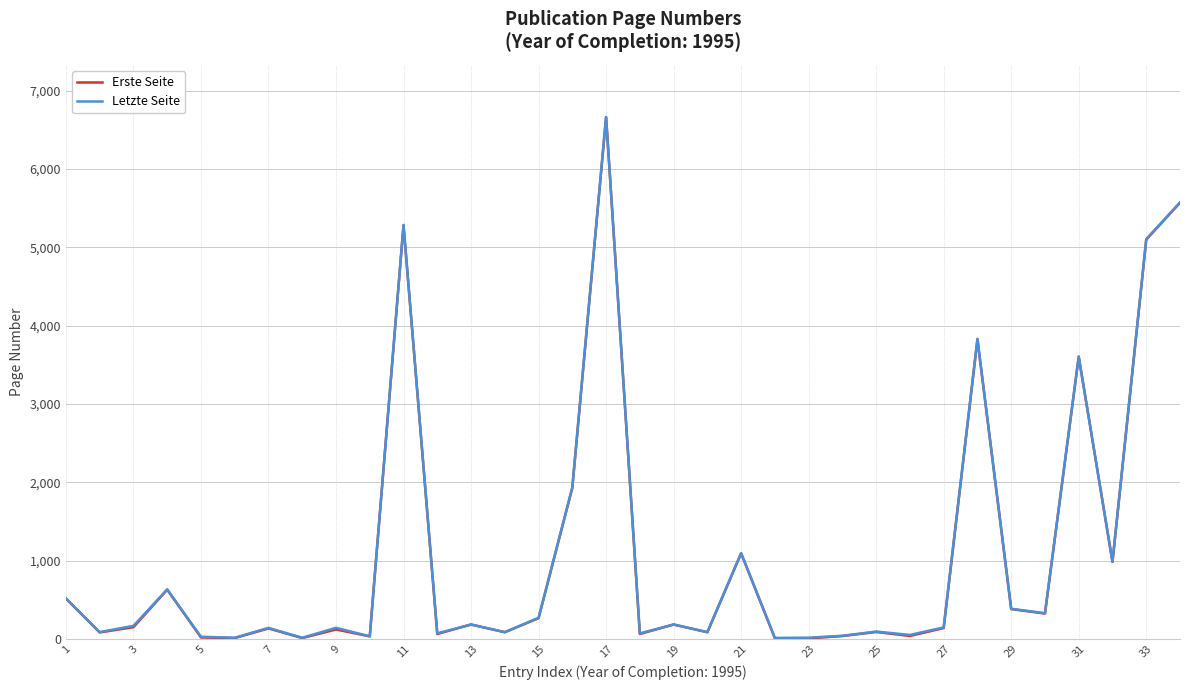

What is the average value of the Letzte Seite series?

1114